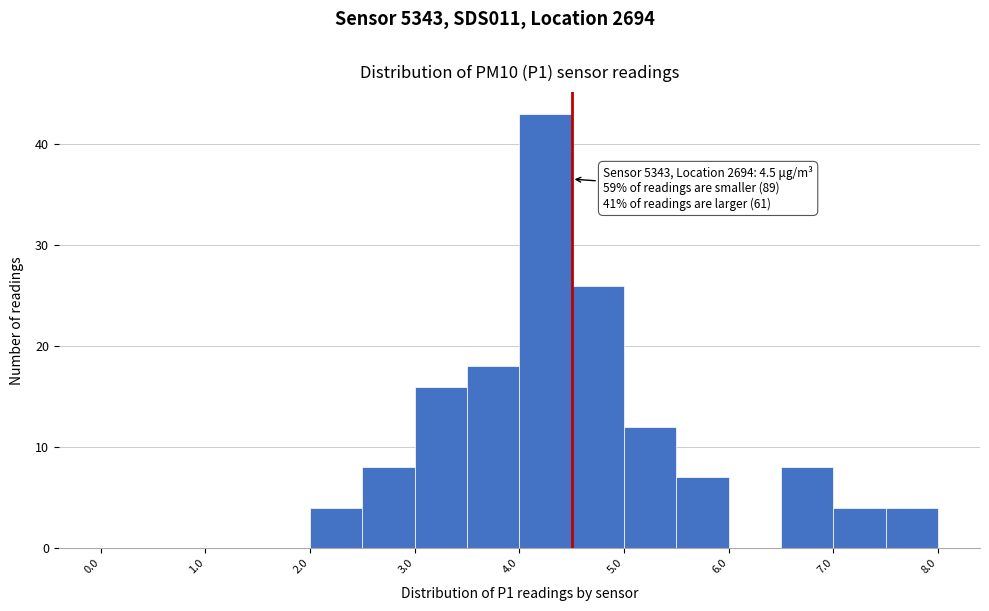

Which range on the x-axis has the tallest bar?

4.0 to 4.5